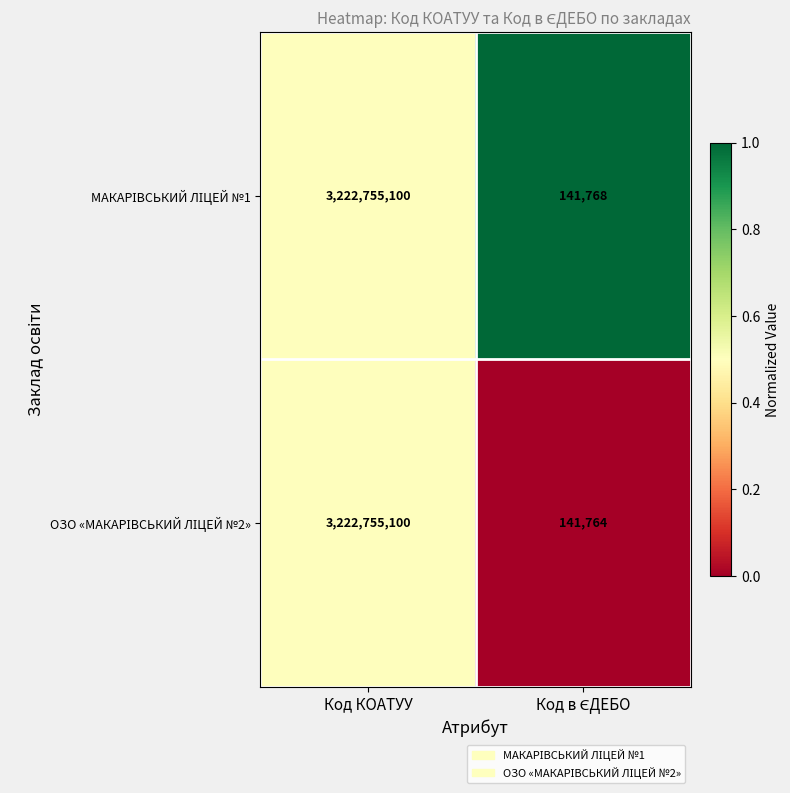

What is the total value across all series at Код КОАТУУ?

6445510200